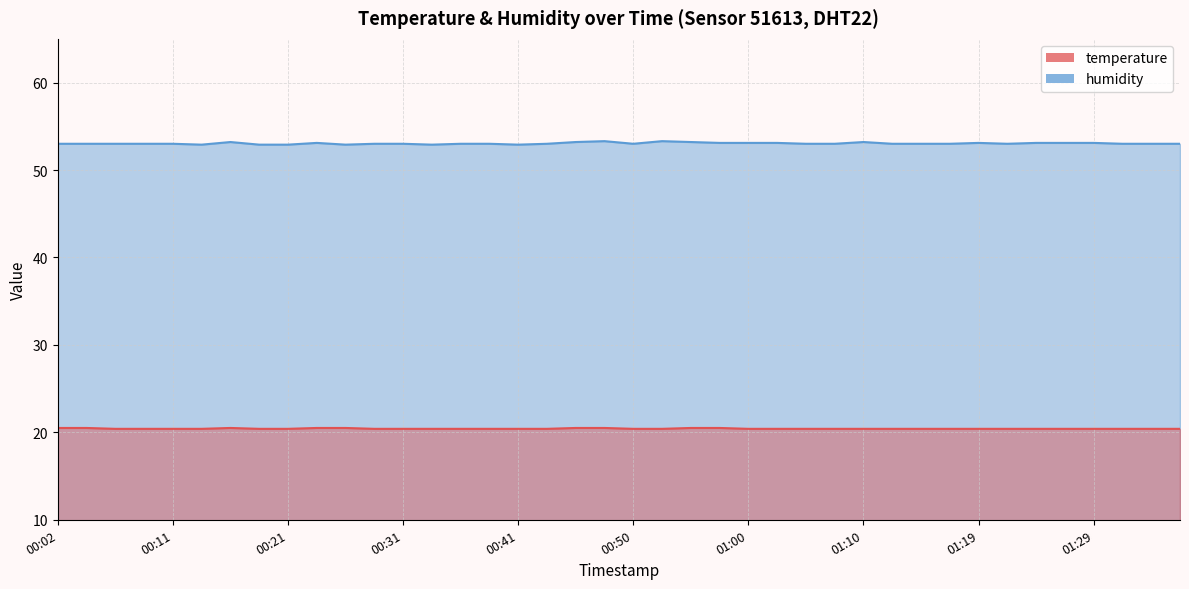

Which has a higher value, 01:12 or 01:15?

01:12